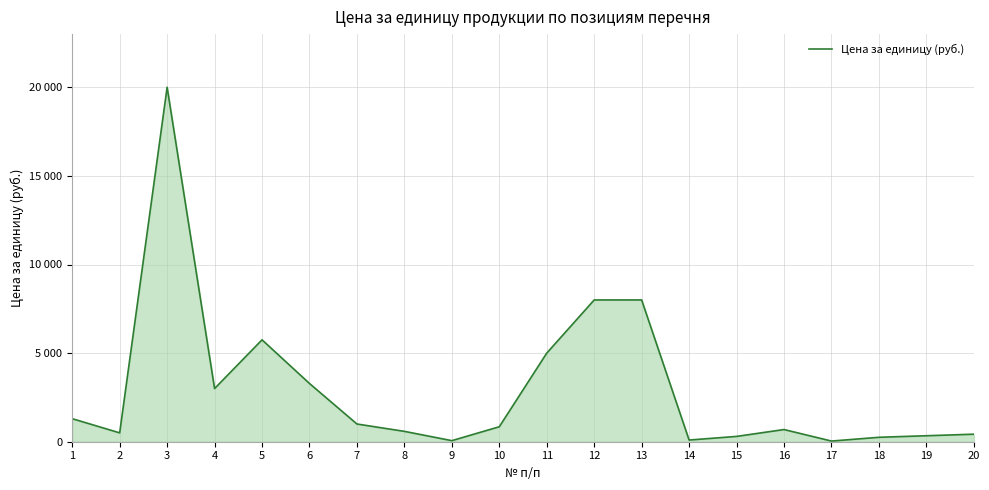

List the labels in order of value, smallest first.

17, 9, 14, 18, 15, 19, 20, 2, 8, 16, 10, 7, 1, 4, 6, 11, 5, 12, 13, 3